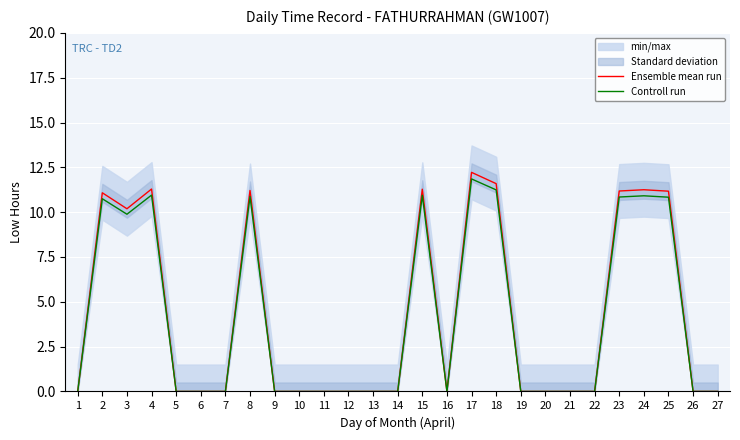

Which has a higher value, 9 or 1?

9